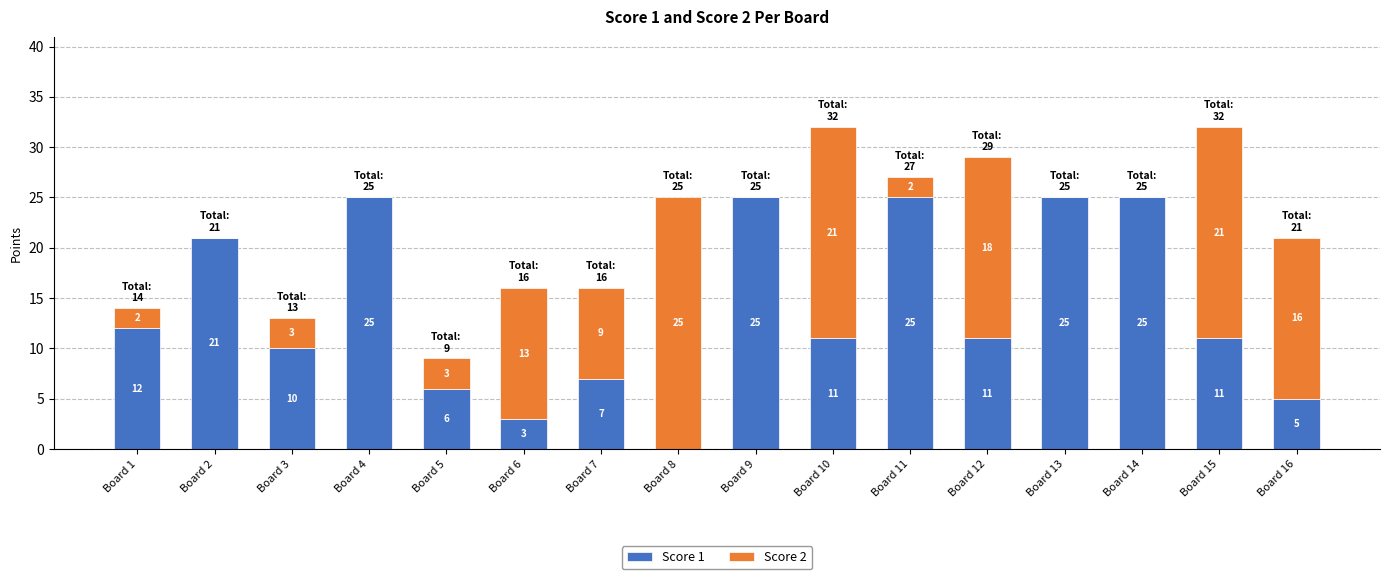

Where does the Score 1 series first go above 11?

Board 1